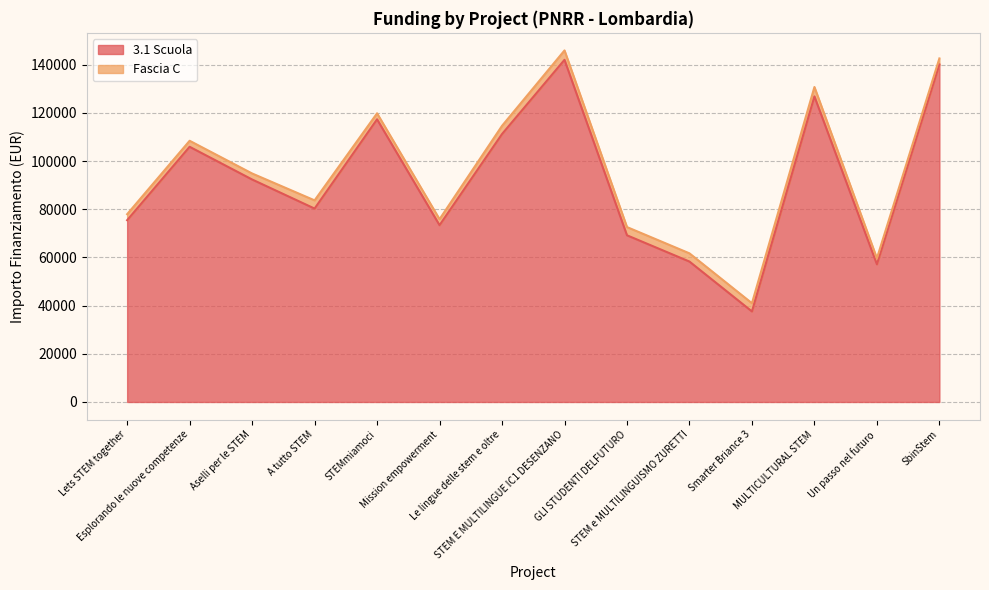

What is the sum of the values at Esplorando le nuove competenze and STEMmiamoci?

223226.0